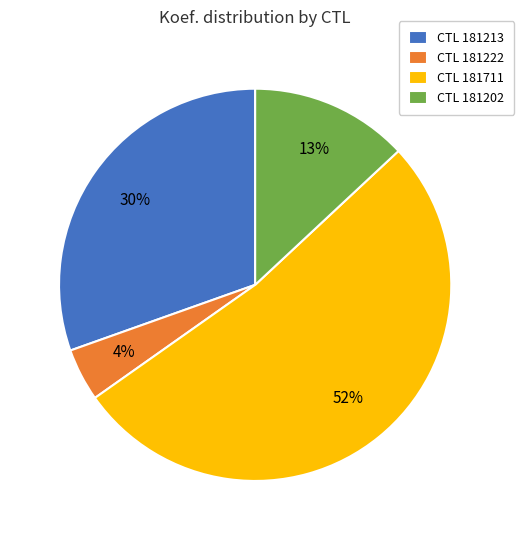

Is the sum of CTL 181222 and CTL 181711 greater than half?

Yes